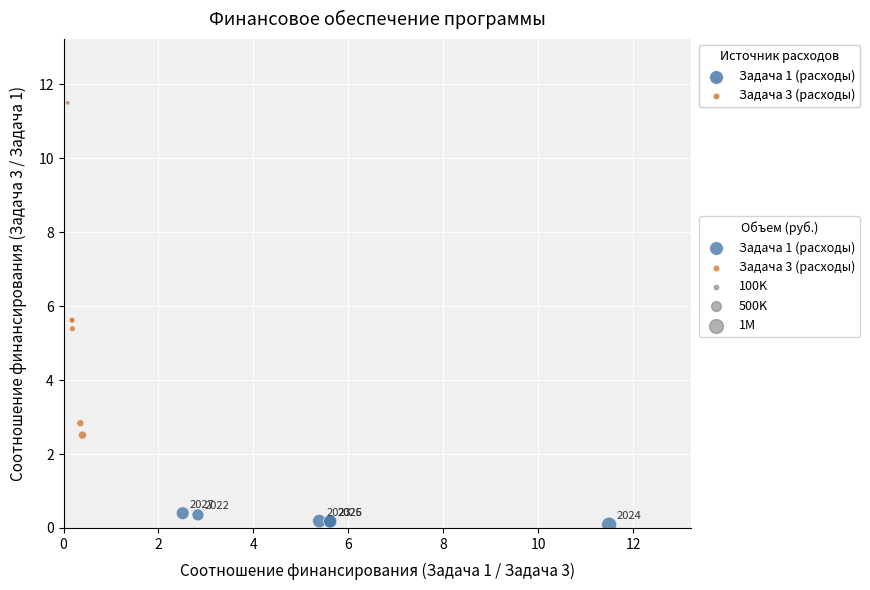

Which series contains the lowest Y value?

Задача 1 (расходы)